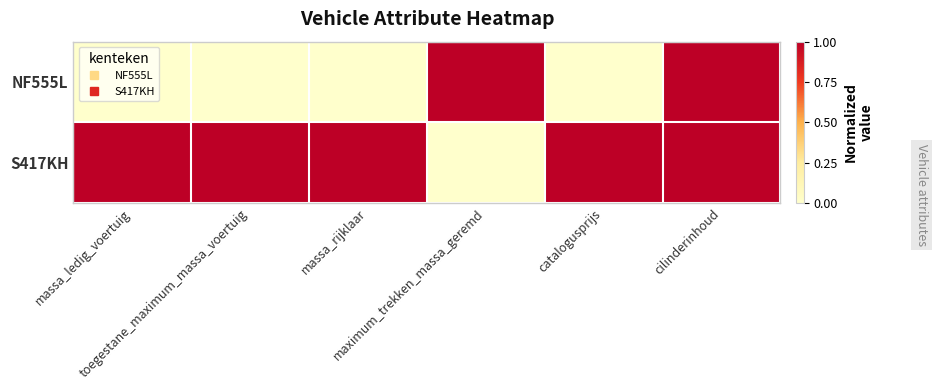

What is the maximum value shown in the chart?

1